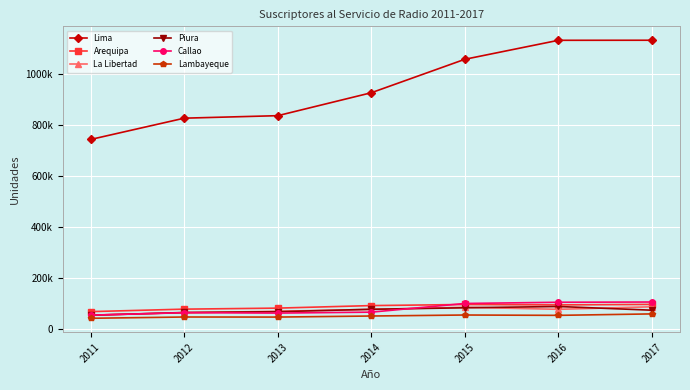

True or false: Callao and Lima intersect in this chart.

False